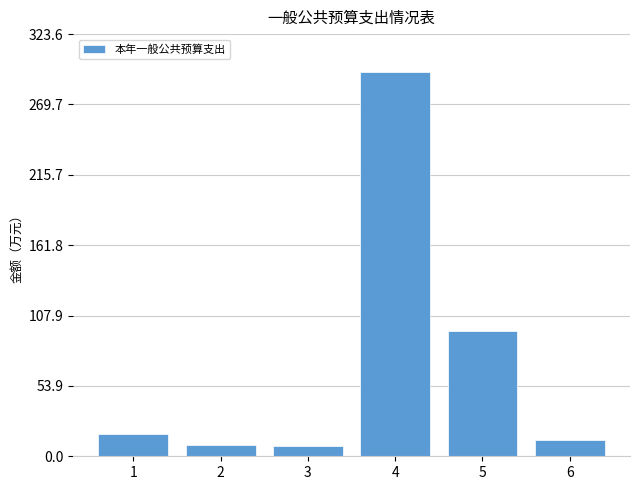

Approximately how many times larger is the value at 4 compared to 6?

23.5